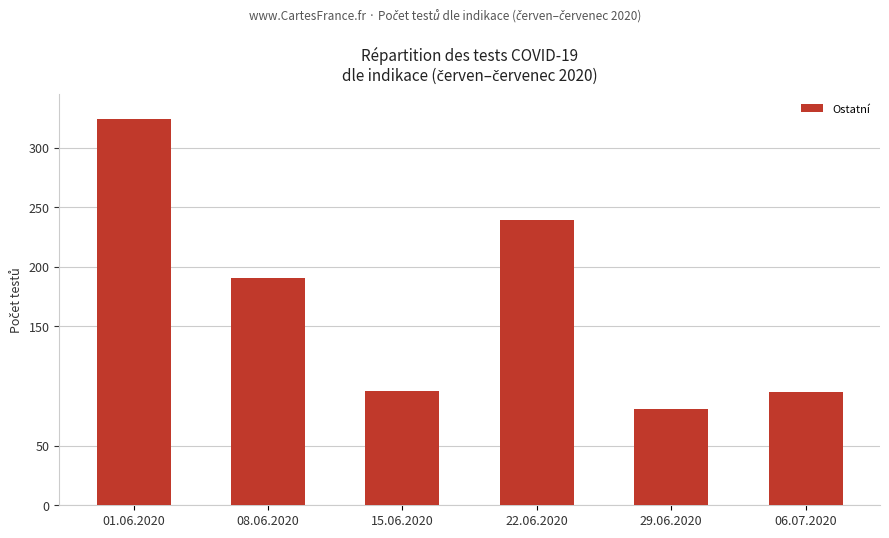

What is the sum of the values at 22.06.2020 and 15.06.2020?

335